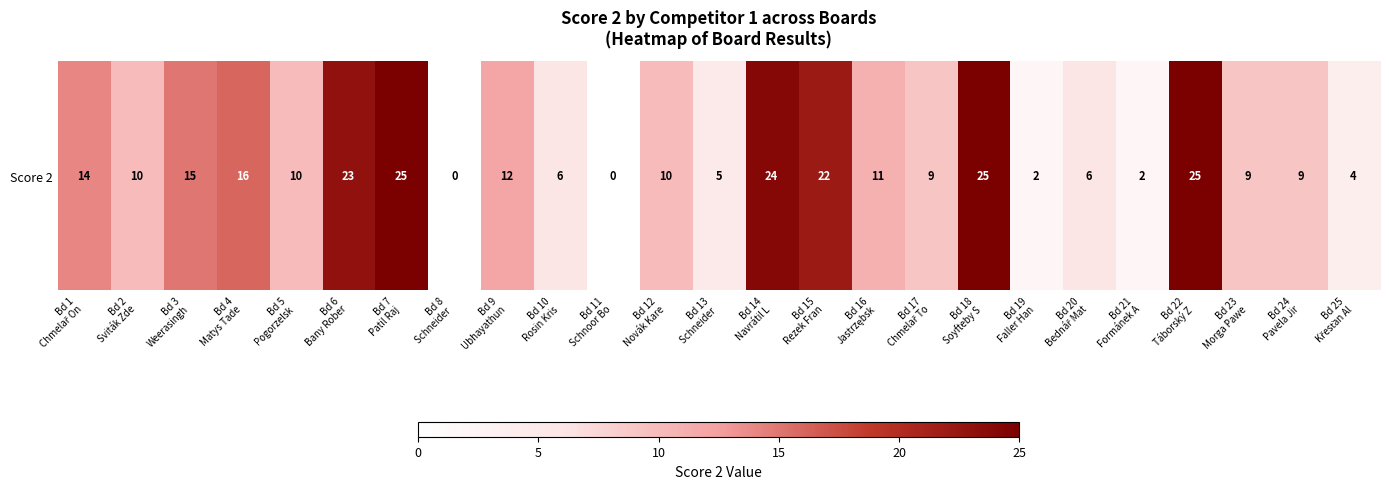

How many series are shown in this chart?

1